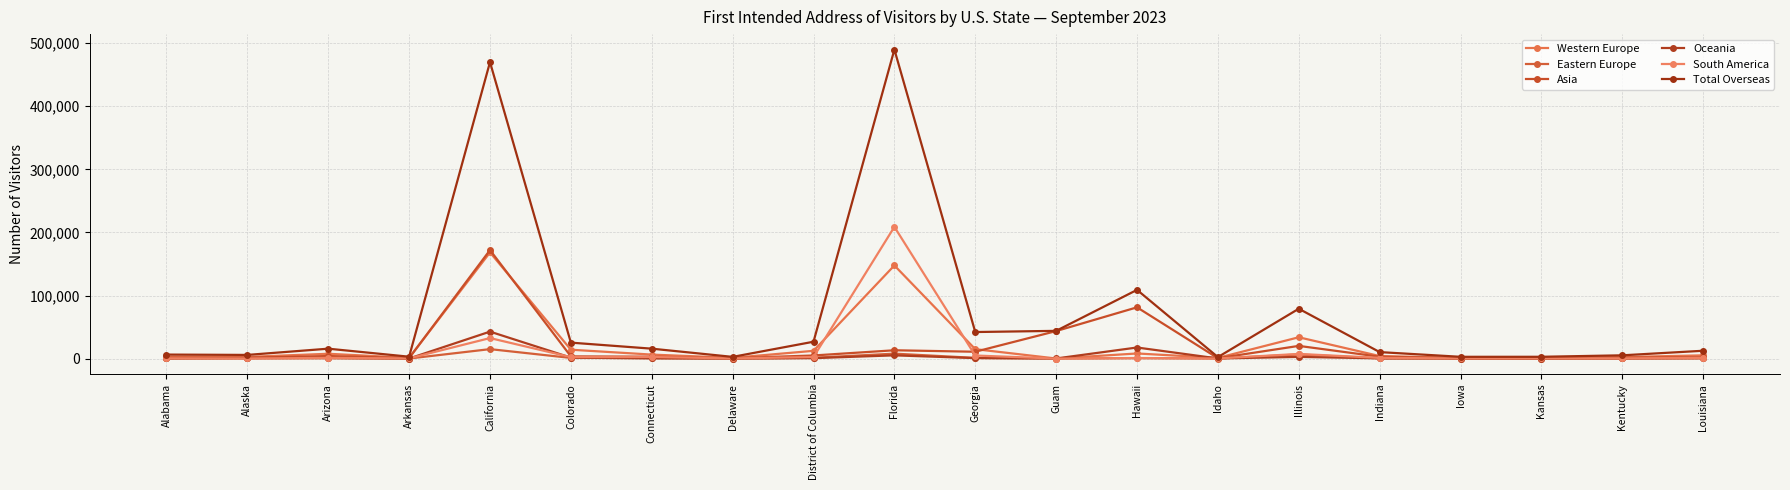

In Western Europe, how many points are higher than both neighbors (excluding endpoints)?

5